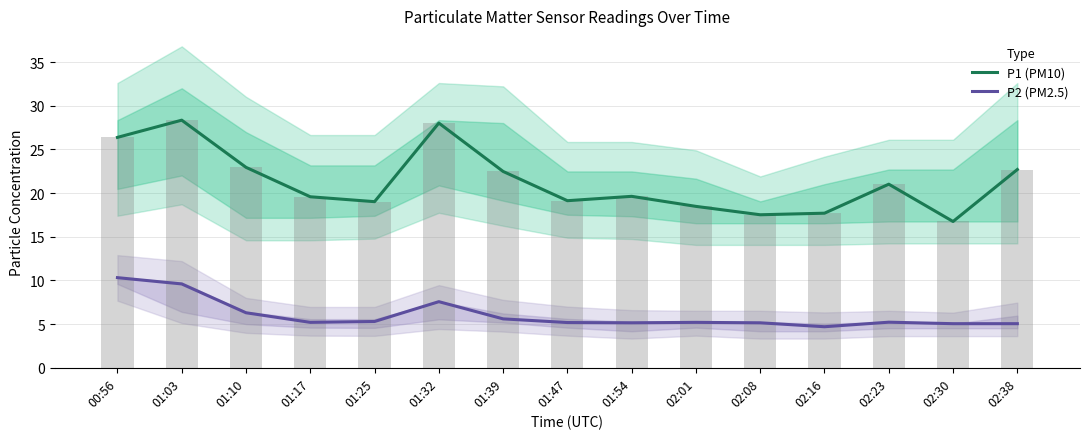

The P2 (PM2.5) series shows 7.8 at 02:16. True or false?

False